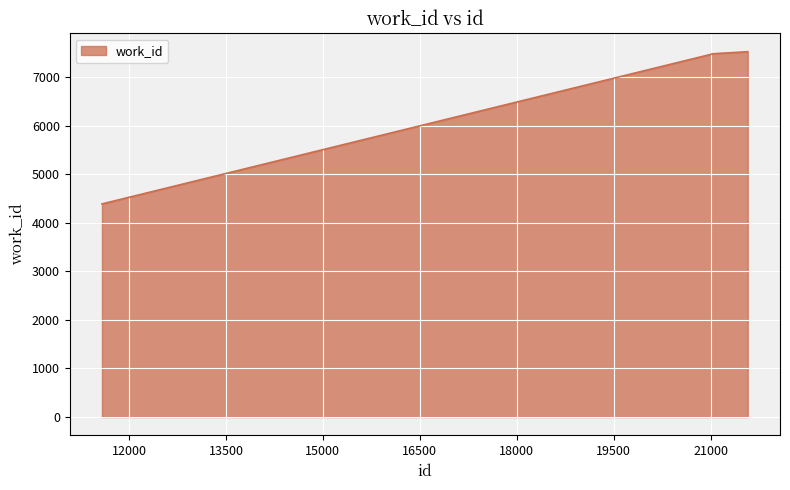

Reading left to right, extract all data points from this chart.

4387	7479	7479	7520